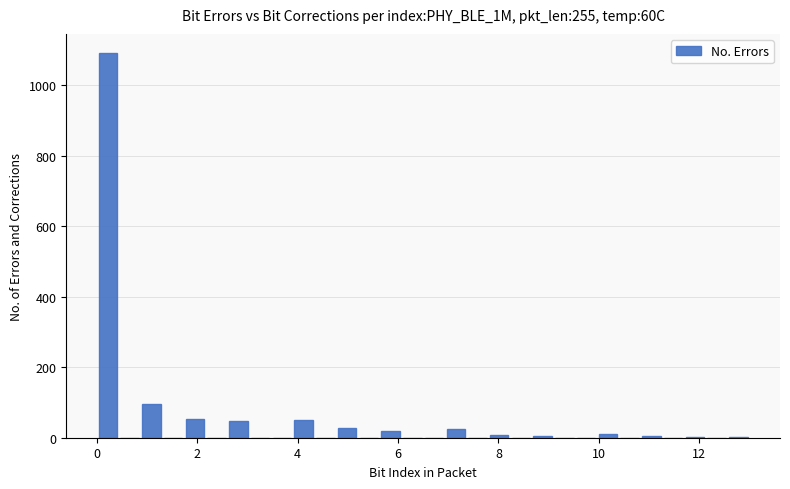

Read against the x-axis, roughly where is the centre of the tallest bar?

0.2